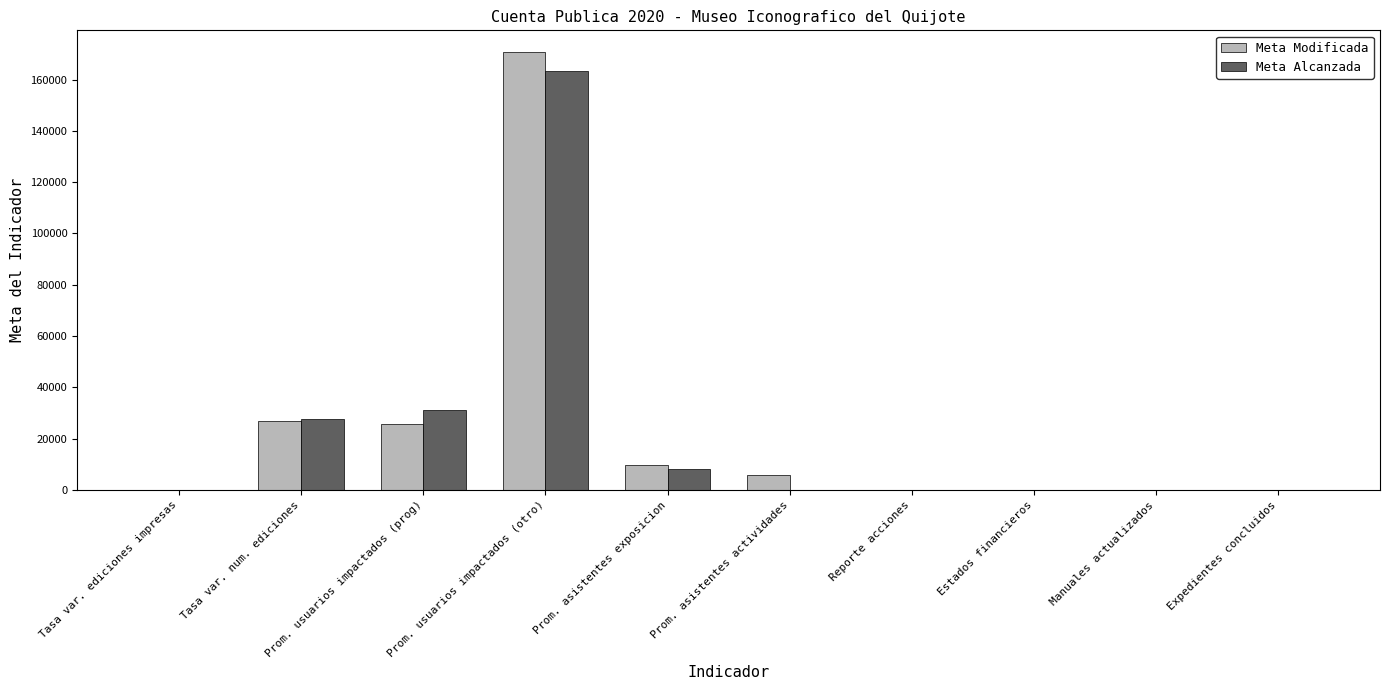

What is the difference between the Meta Alcanzada values at Tasa var. num. ediciones and Tasa var. ediciones impresas?

27572